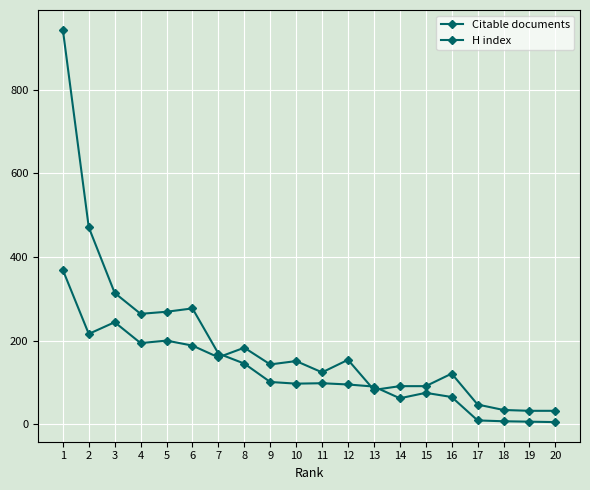

What is the value of the H index point at the 14th from the left?

91